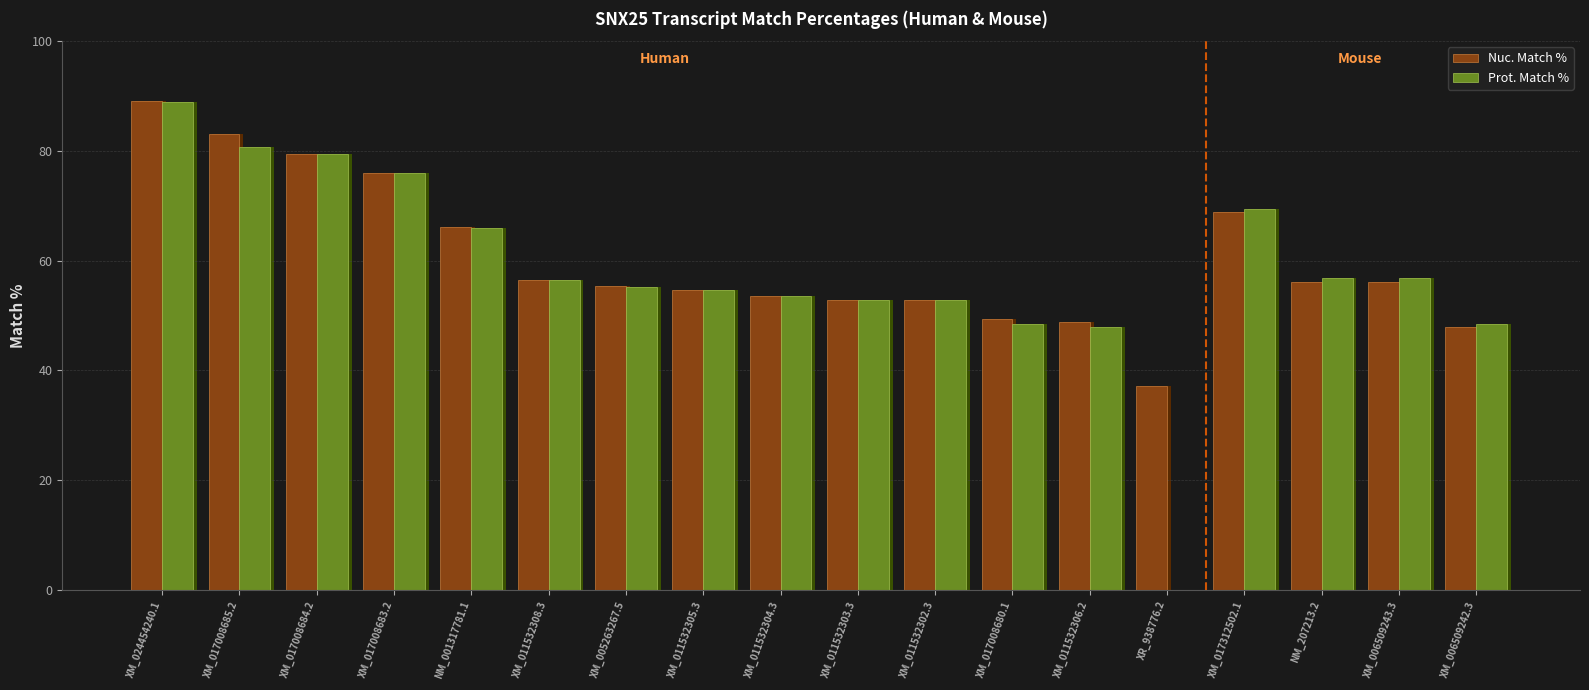

List the labels in order of Nuc. Match % value, largest first.

XM_024454240.1, XM_017008685.2, XM_017008684.2, XM_017008683.2, XM_017312502.1, NM_001317781.1, XM_011532308.3, NM_207213.2, XM_006509243.3, XM_005263267.5, XM_011532305.3, XM_011532304.3, XM_011532303.3, XM_011532302.3, XM_017008680.1, XM_011532306.2, XM_006509242.3, XR_938776.2